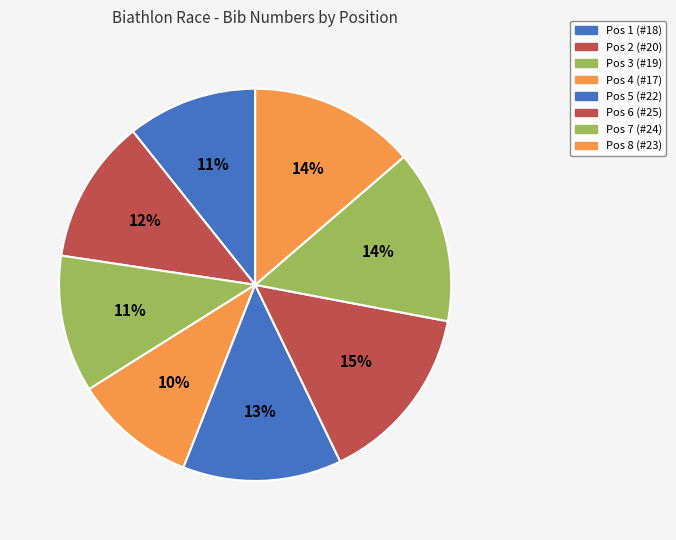

Count the number of slices in the pie.

8